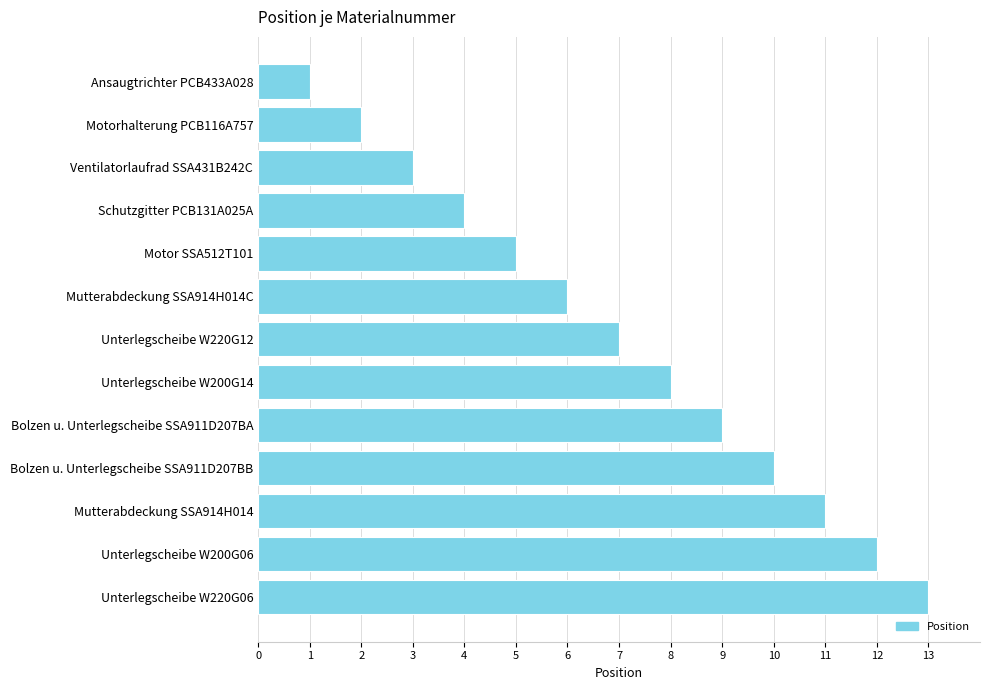

Which label corresponds to the largest value in the chart?

Unterlegscheibe W220G06